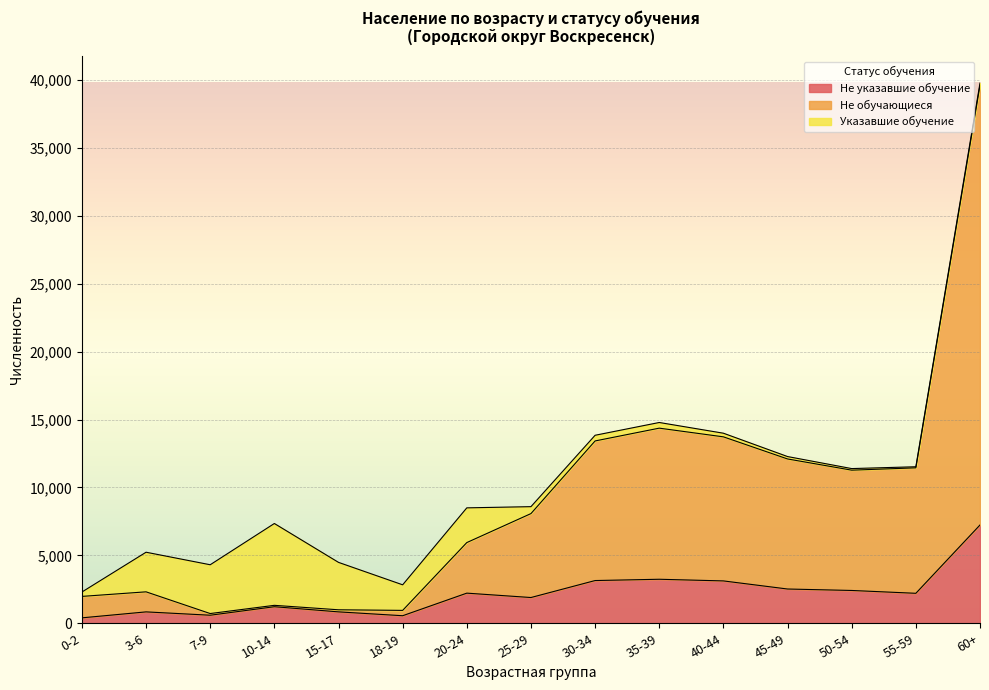

Count the number of categories in the chart.

15